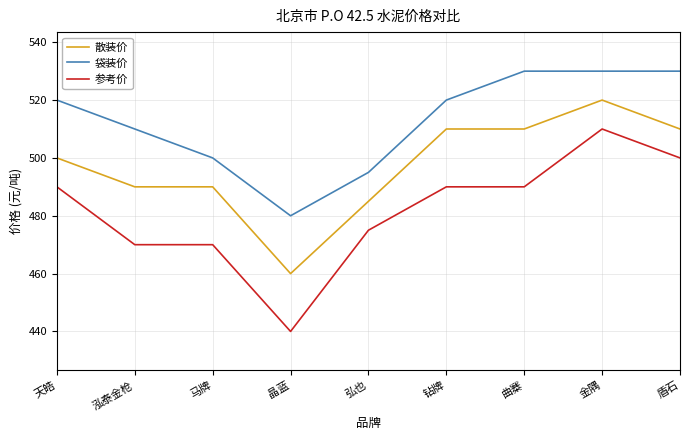

True or false: 袋装价 and 参考价 intersect in this chart.

False